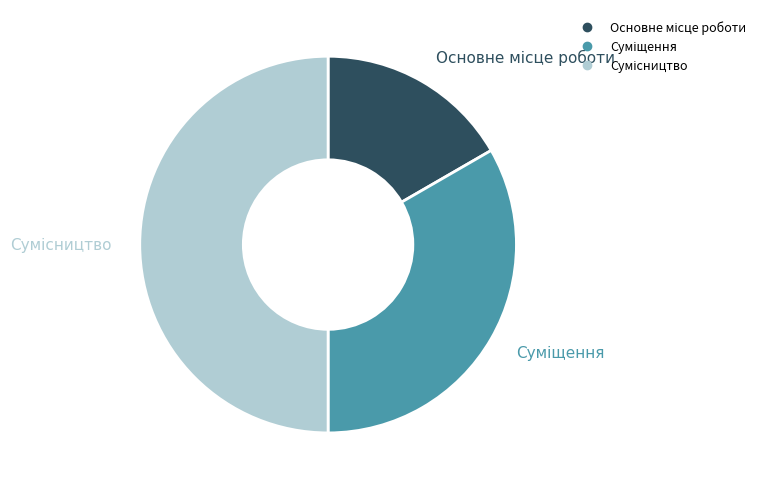

What percentage is the Сумісництво slice, to the nearest percent?

50%